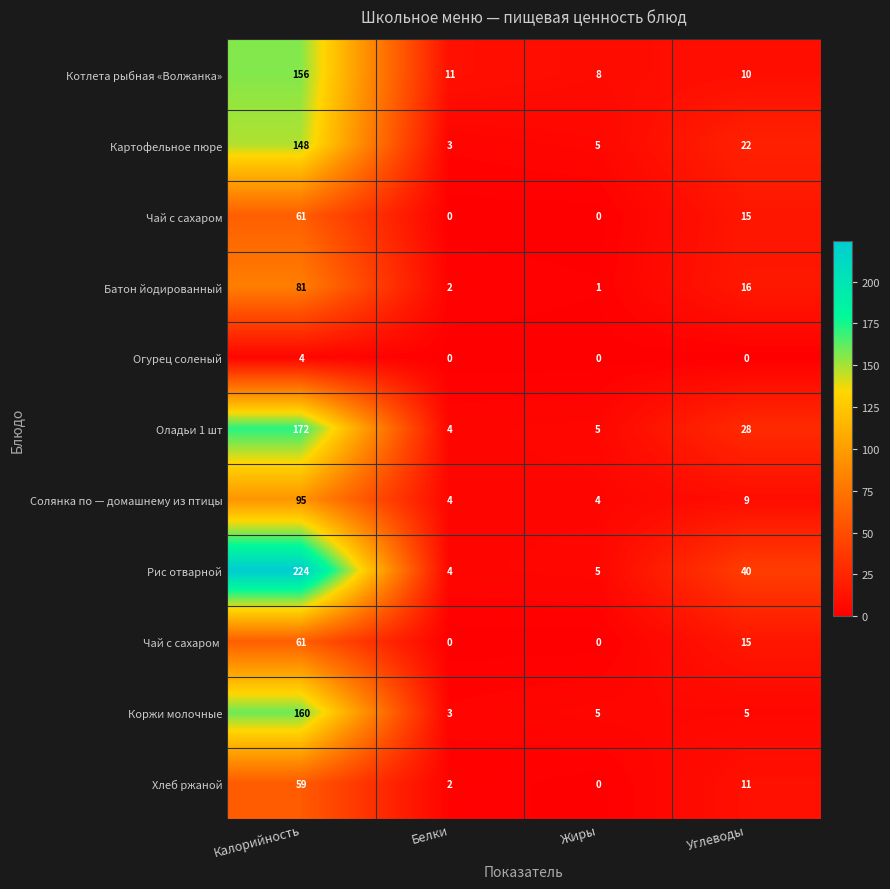

At which category does the chart reach its peak across all series?

Калорийность